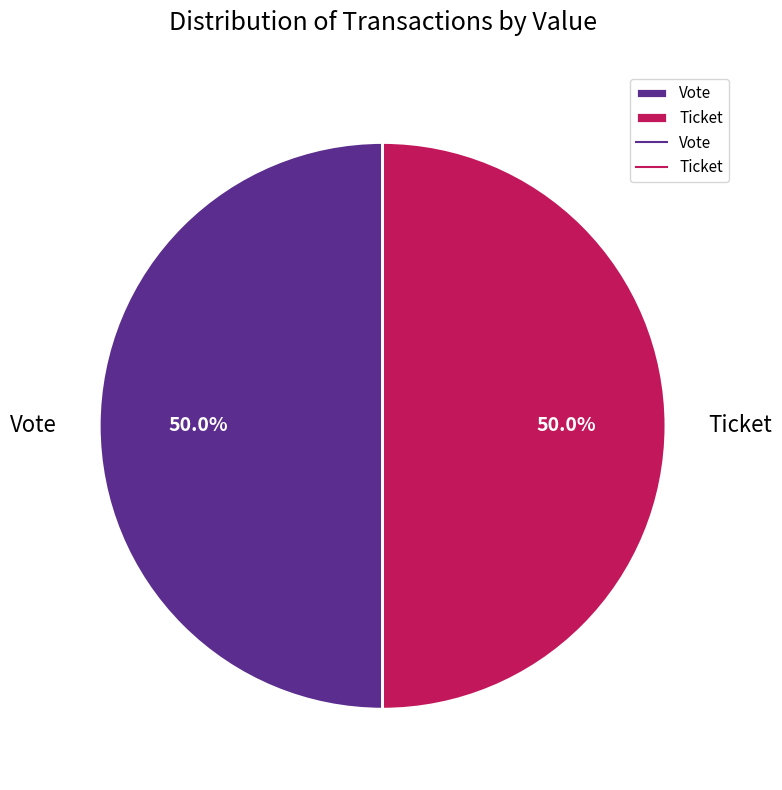

What percentage is NOT represented by Ticket?

50.0%